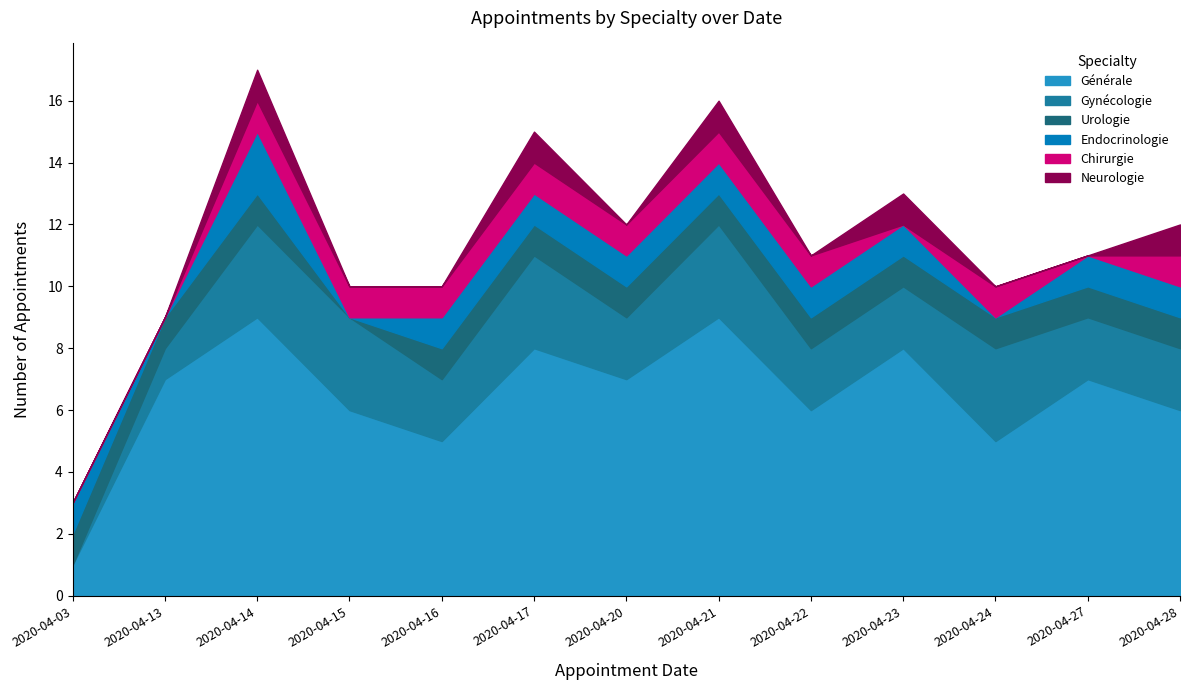

True or false: Urologie has a value of 1 at 2020-04-24.

True